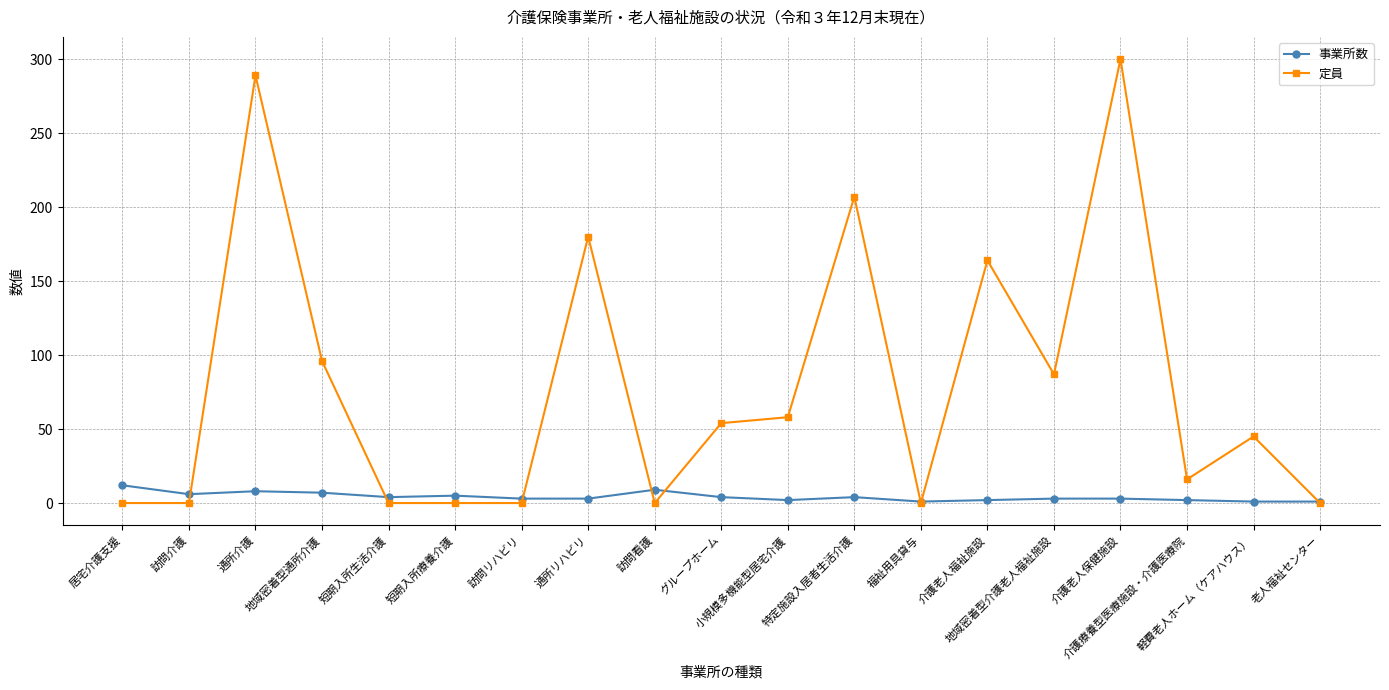

True or false: 事業所数 and 定員 cross at least once.

True